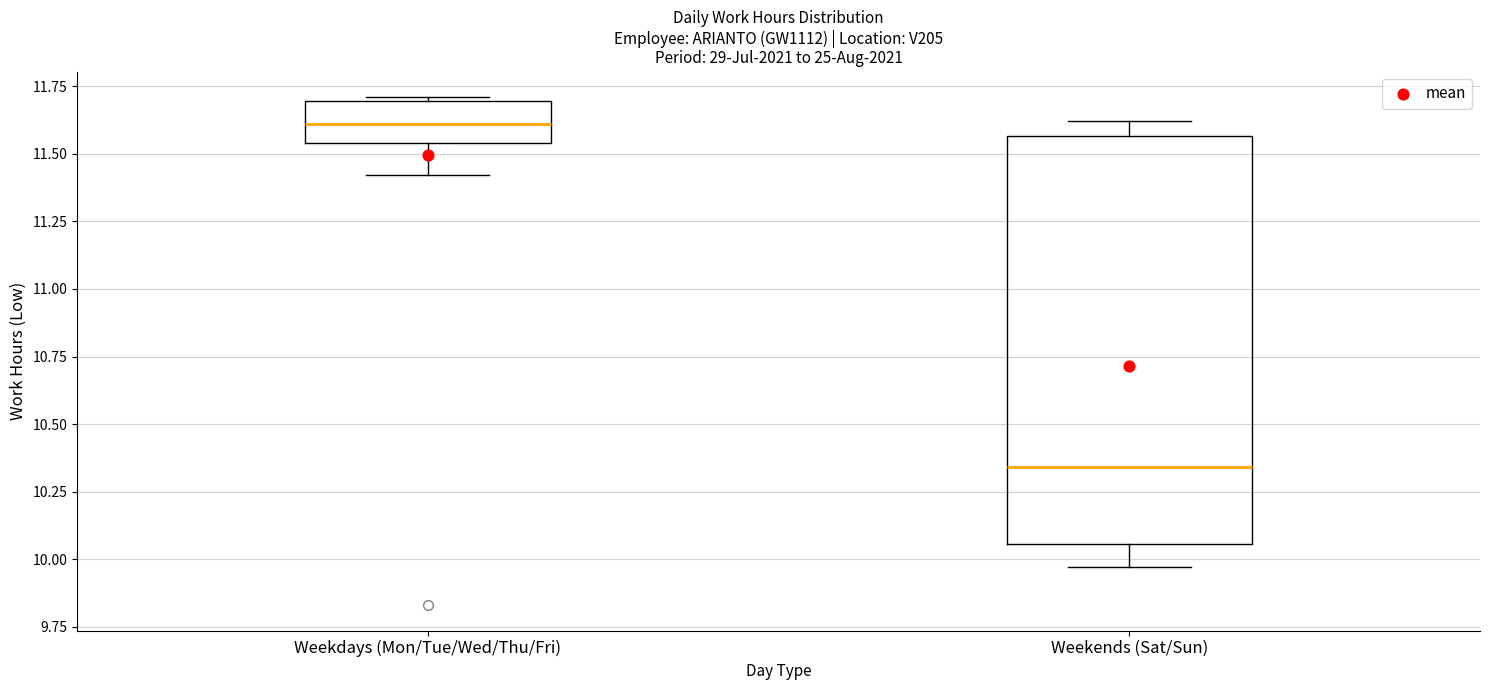

Reading left to right, read every box against the y-axis: the position of its median line, the range the box covers, and the ends of its whiskers. The values are not printed on the chart, so give them approximately, as read against the axis.

Weekdays (Mon/Tue/Wed/Thu/Fri): median 11.60, box 11.55 to 11.70, whiskers 11.40 to 11.70 (just above the box's upper edge)
Weekends (Sat/Sun): median 10.35, box 10.05 to 11.55, whiskers 9.95 to 11.60